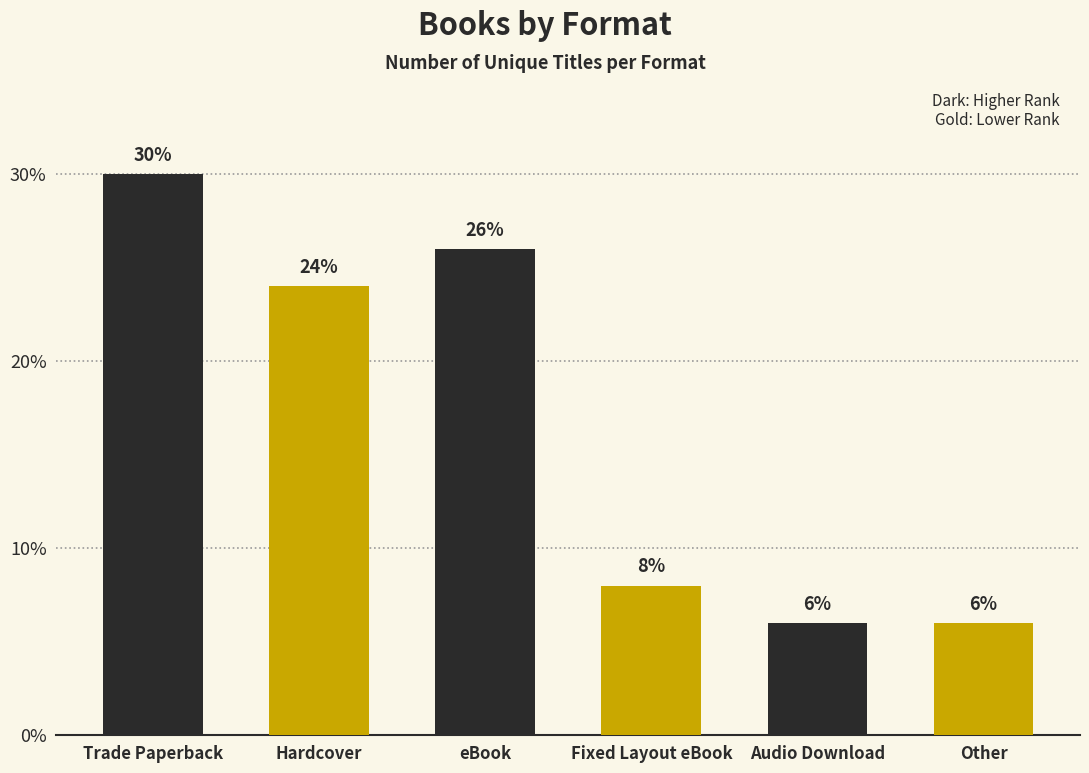

The chart shows a value of 6 at Audio Download. True or false?

True